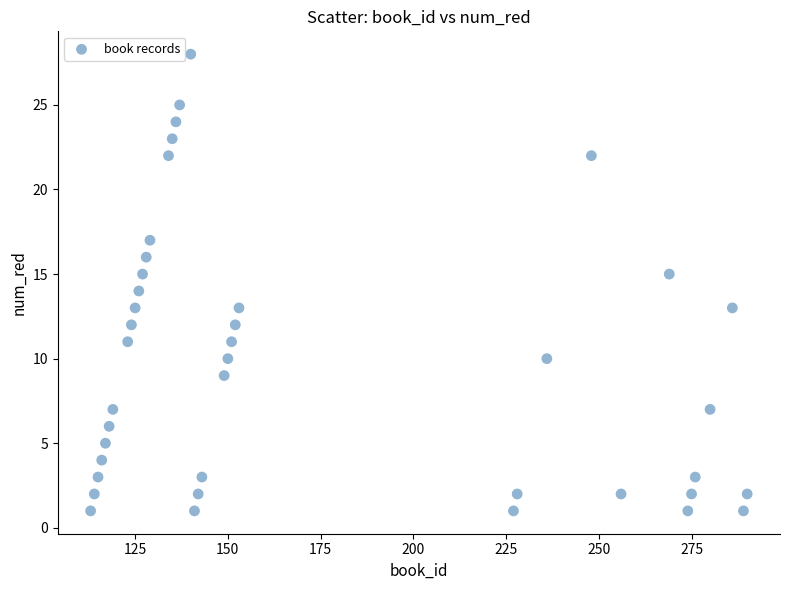

What is the range of X values (max minus min)?

177